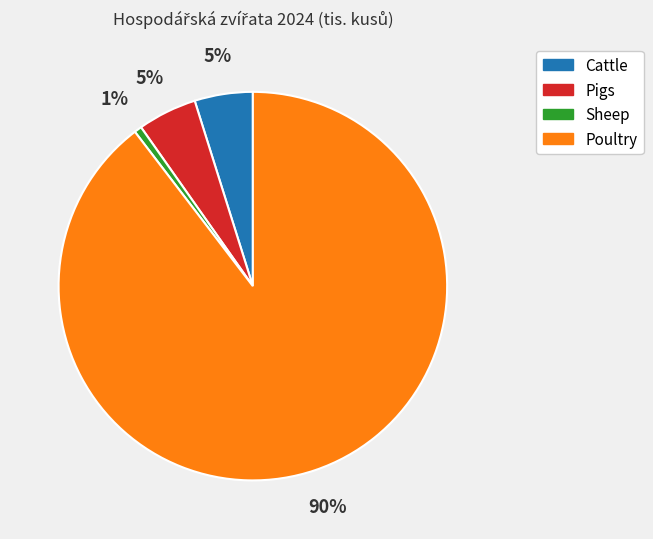

Which category has the smallest portion of the pie?

Sheep